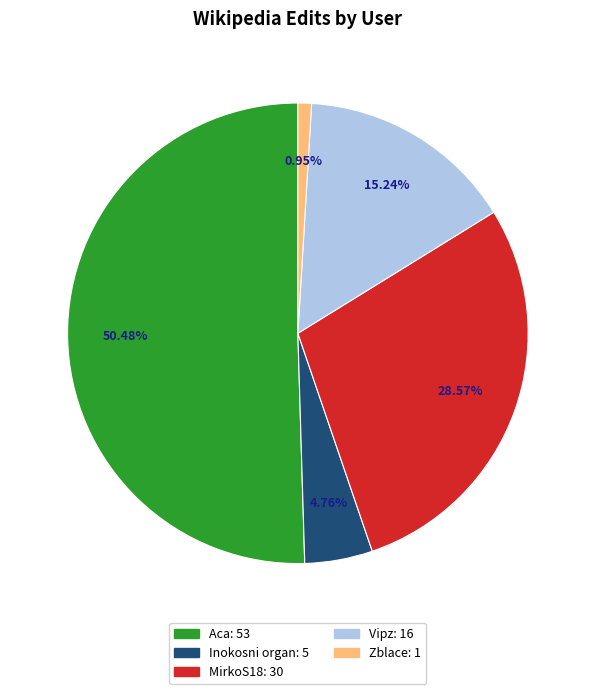

True or false: Inokosni organ accounts for 5% of the total.

True